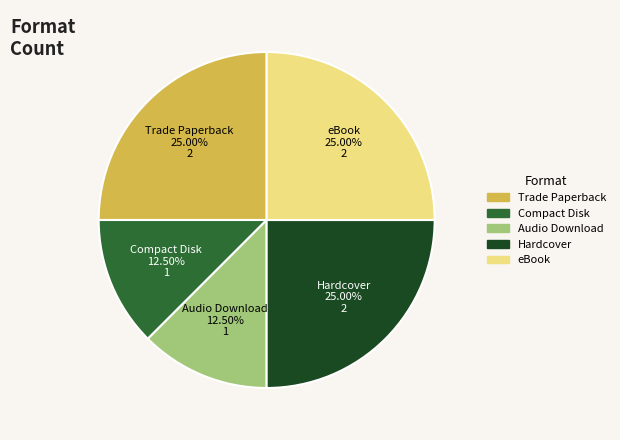

Count the number of slices in the pie.

5